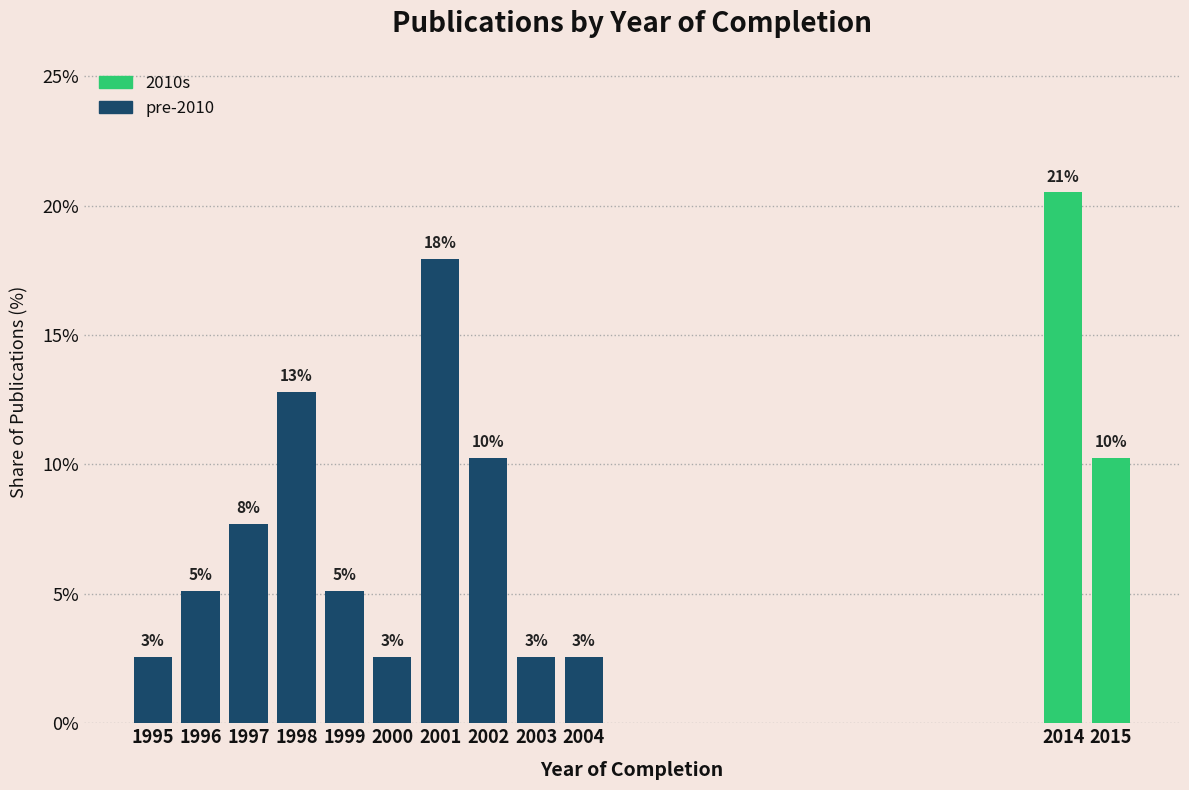

How many bars are there in total?

12